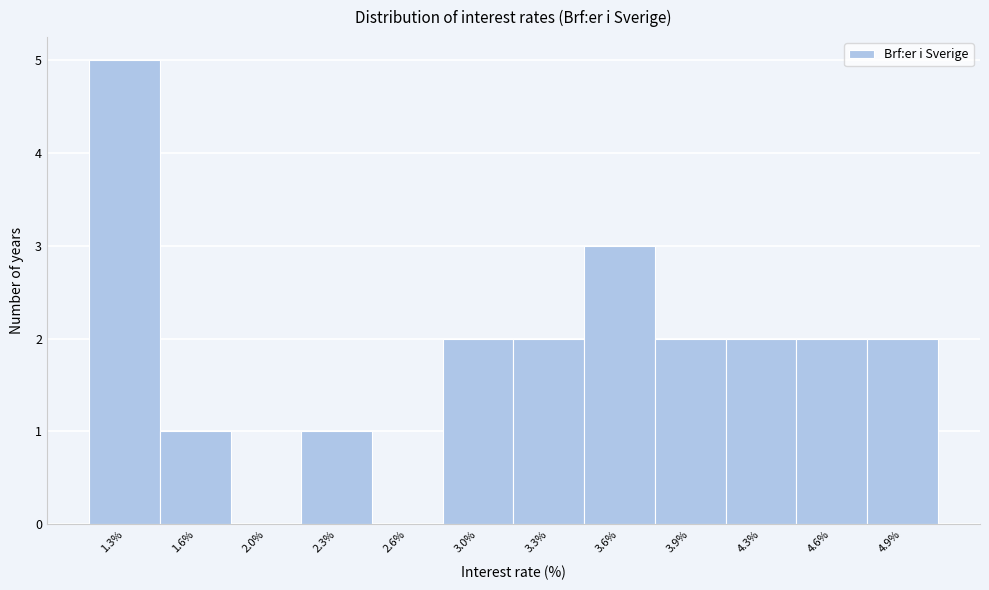

Reading left to right, what are all the values shown in this chart?

1.3%=5	1.6%=1	2.0%=0	2.3%=1	2.6%=0	3.0%=2	3.3%=2	3.6%=3	3.9%=2	4.3%=2	4.6%=2	4.9%=2